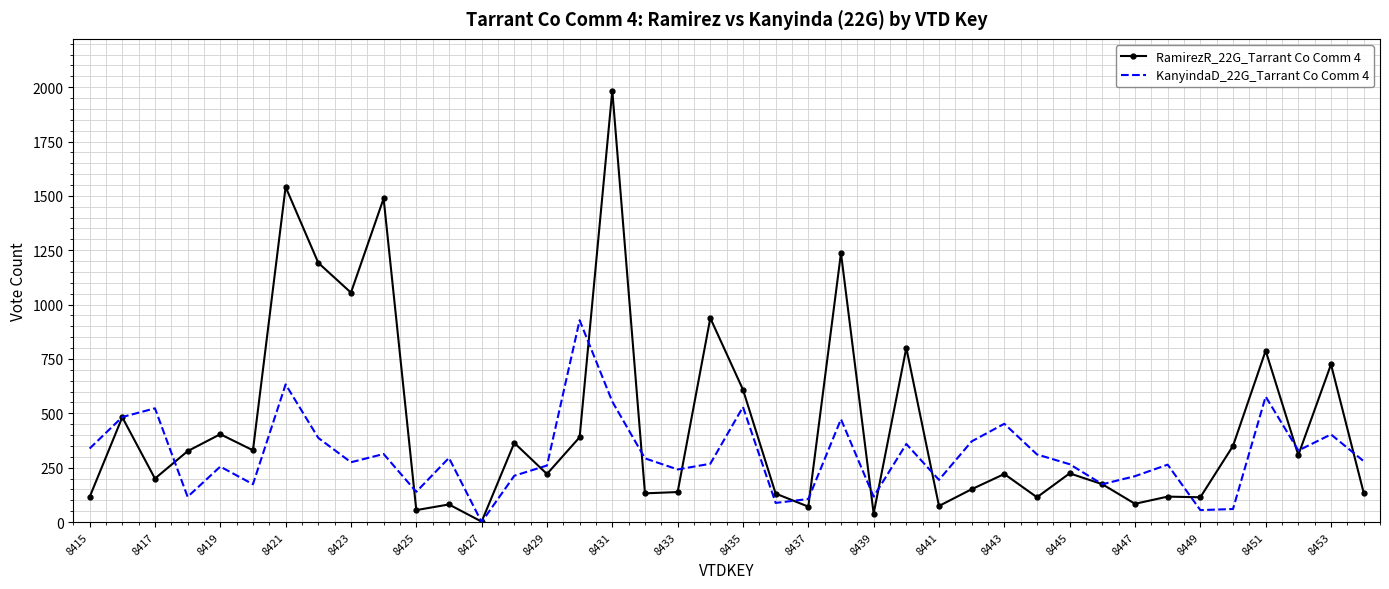

Rank the series by their maximum value, from highest to lowest.

RamirezR_22G_Tarrant Co Comm 4, KanyindaD_22G_Tarrant Co Comm 4